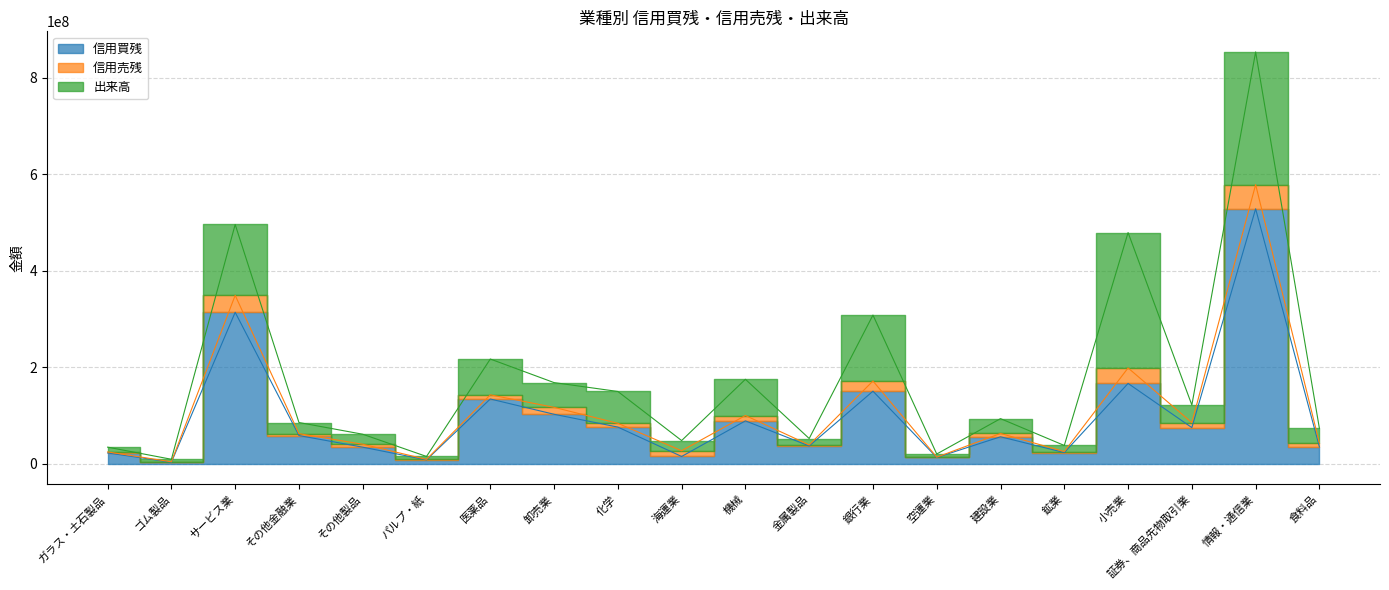

At which category does 信用買残 reach its first local valley?

ゴム製品